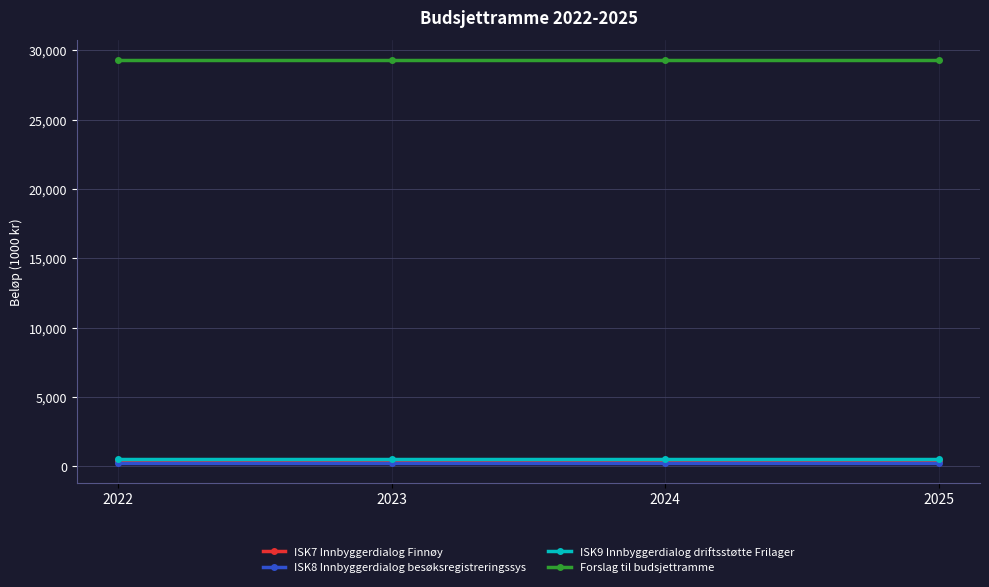

What is the greatest value displayed?

29287